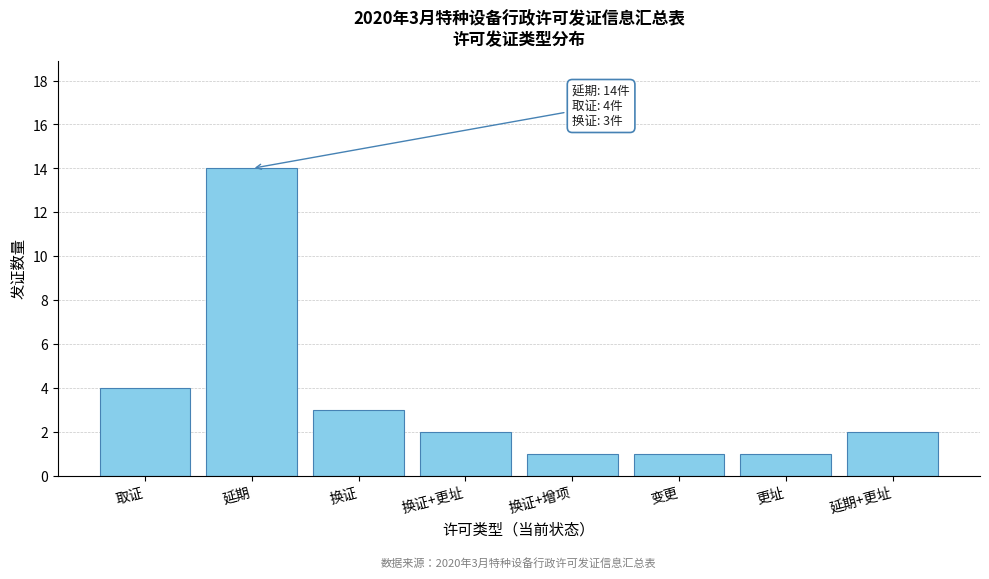

Reading left to right, what are all the values shown in this chart?

4	14	3	2	1	1	1	2